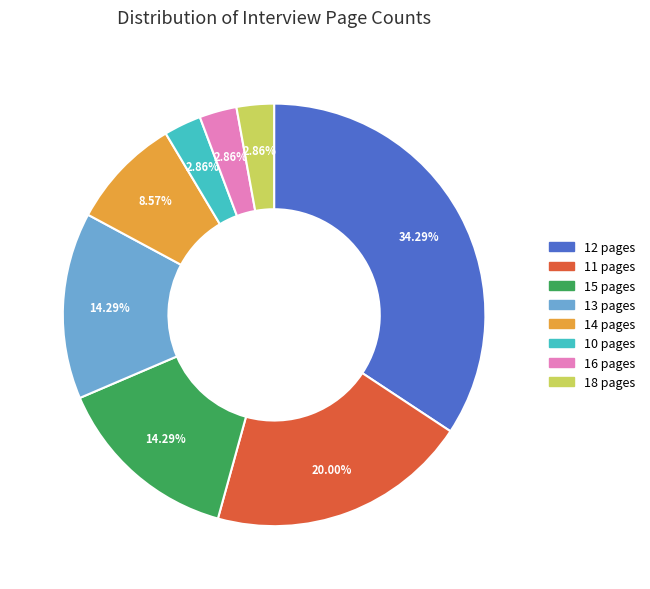

Does any single category account for the majority?

No